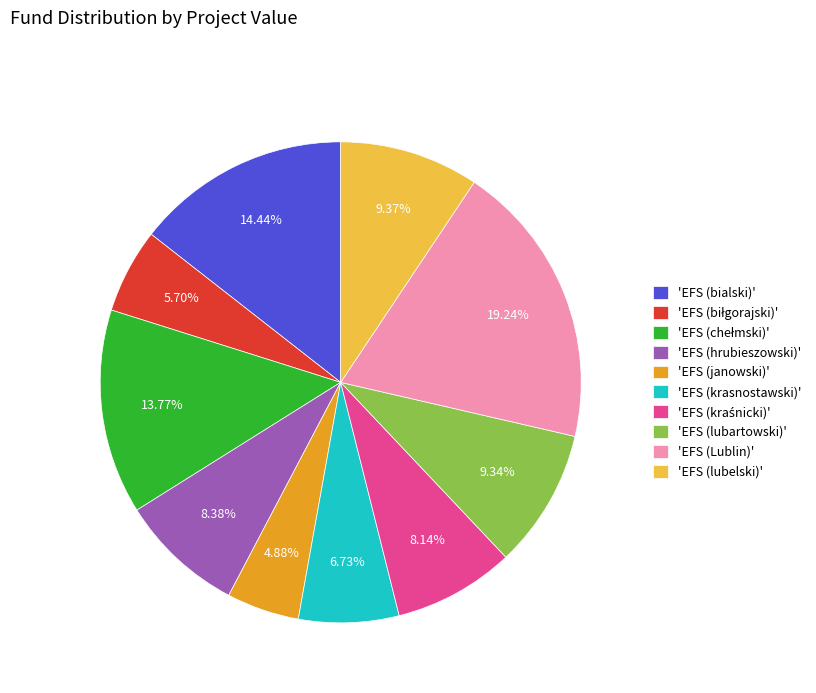

Which category has the smallest portion of the pie?

'EFS (janowski)'